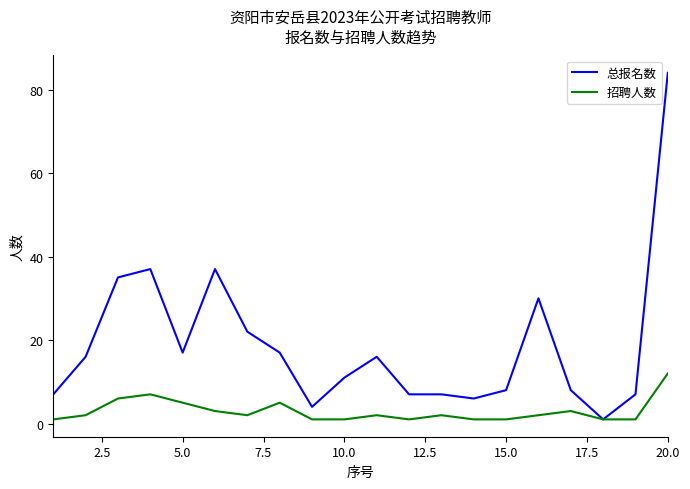

What is the highest value of the 总报名数 series?

84